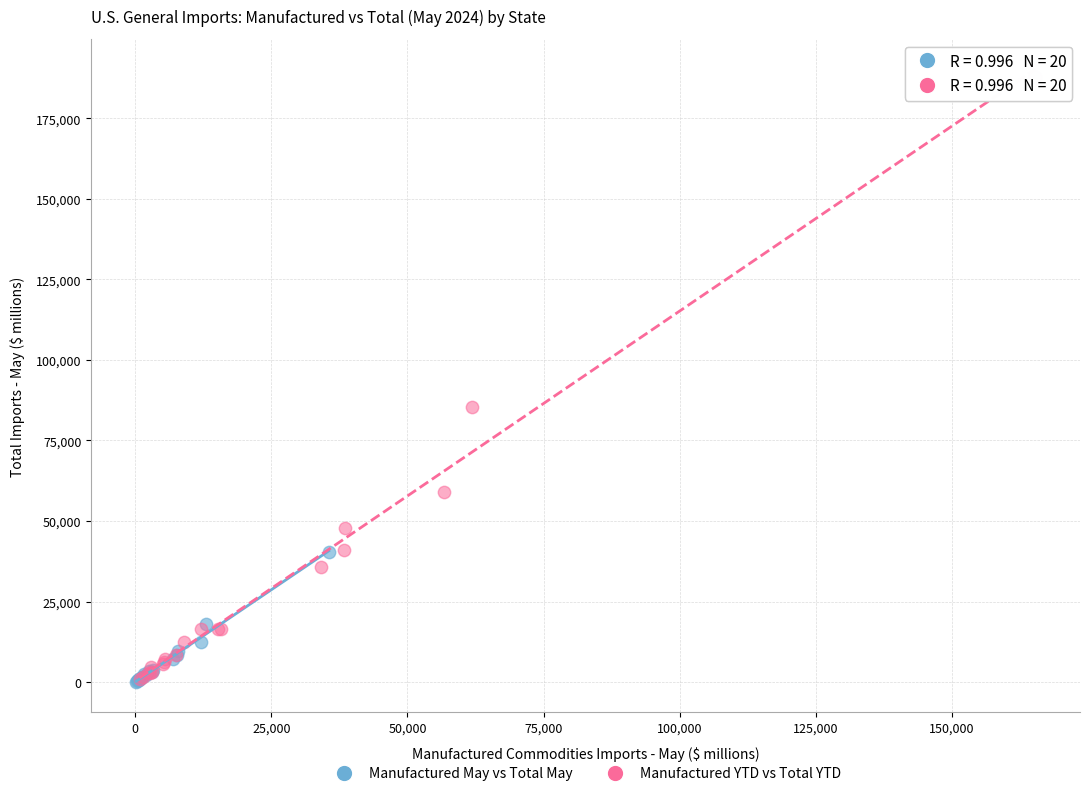

Which series has the largest Y range (max minus min)?

Manufactured YTD vs Total YTD